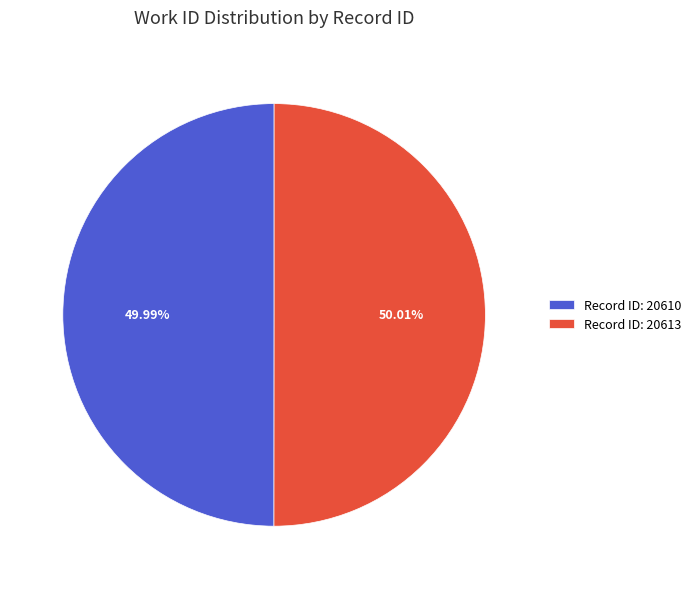

Is there any slice that represents more than half of the pie?

Yes